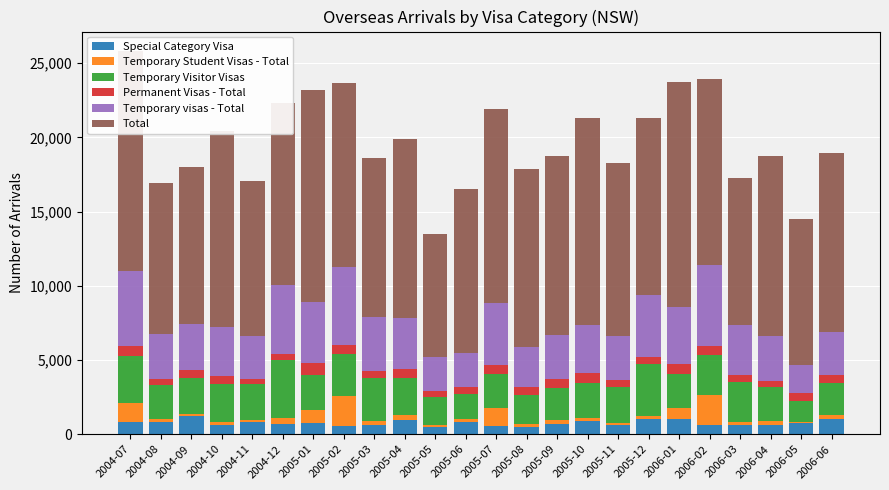

Are the bars horizontal?

No